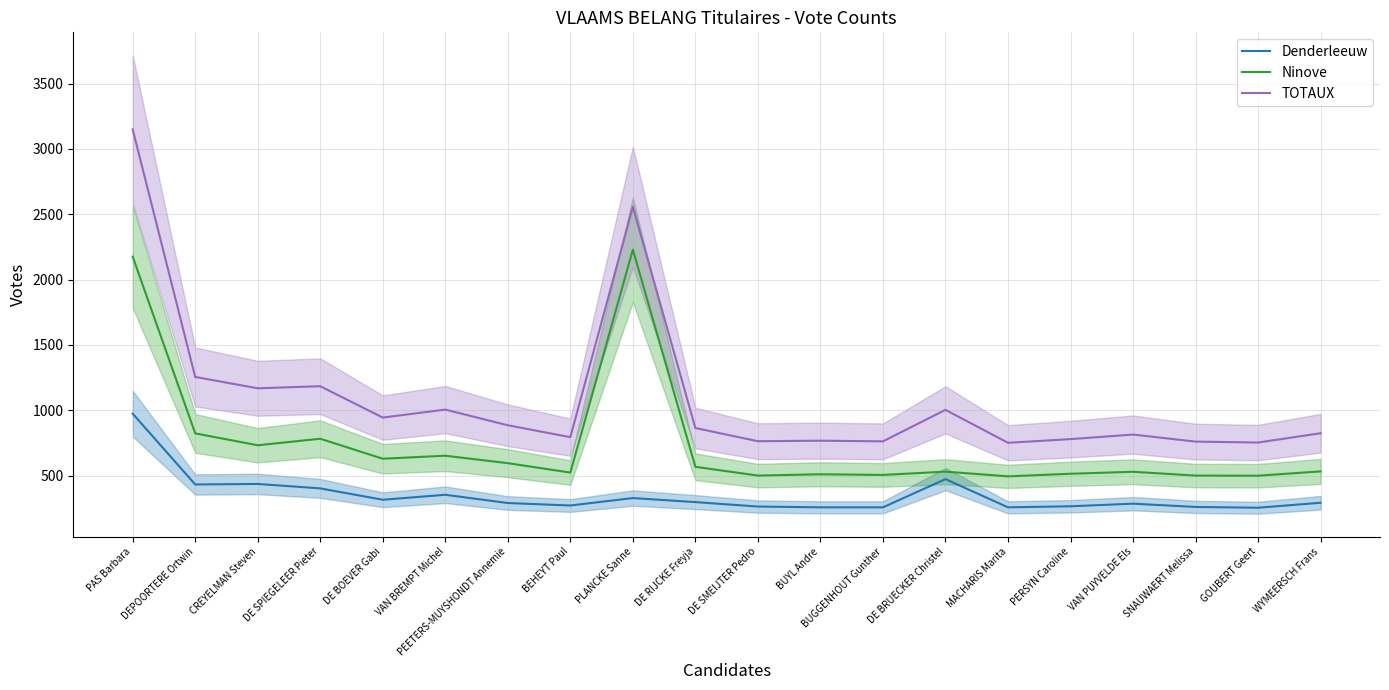

How many categories are shown in the chart?

20